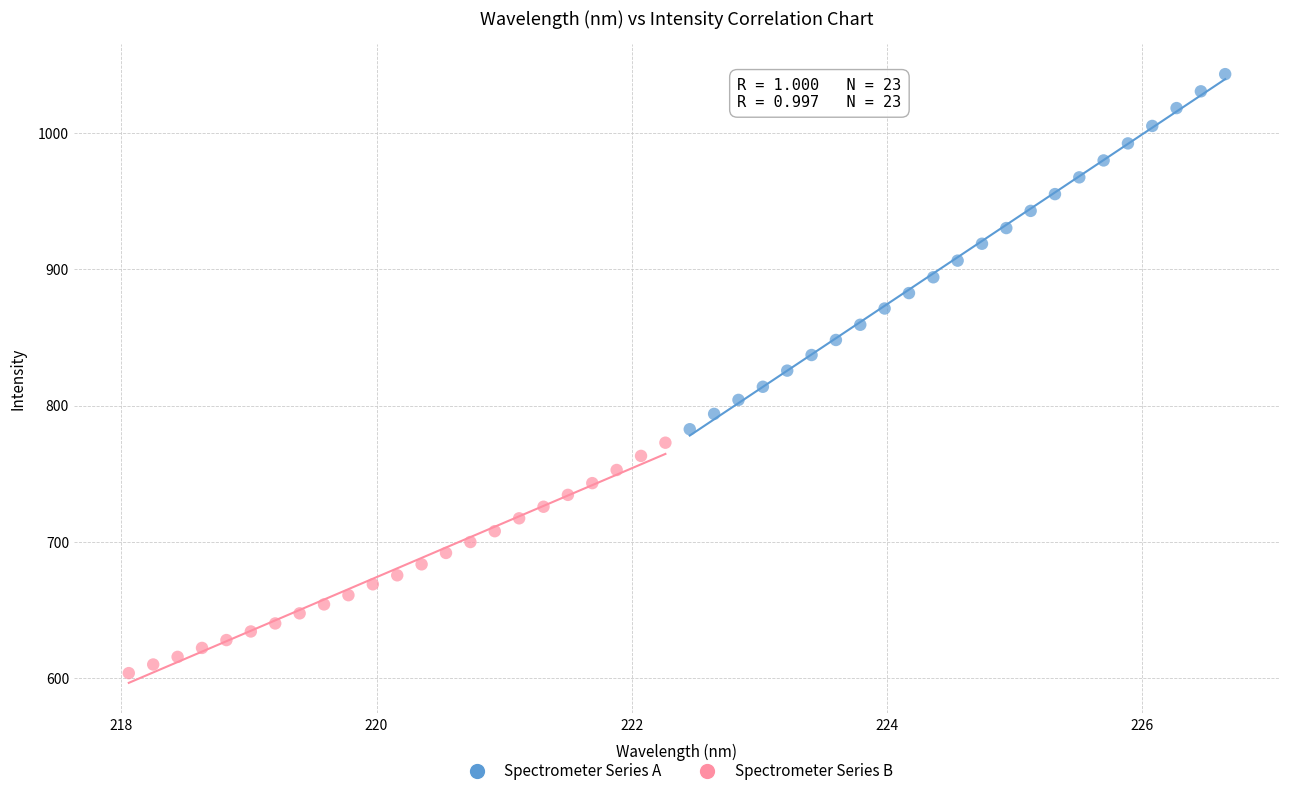

Which series reaches the minimum Y coordinate?

Spectrometer Series B